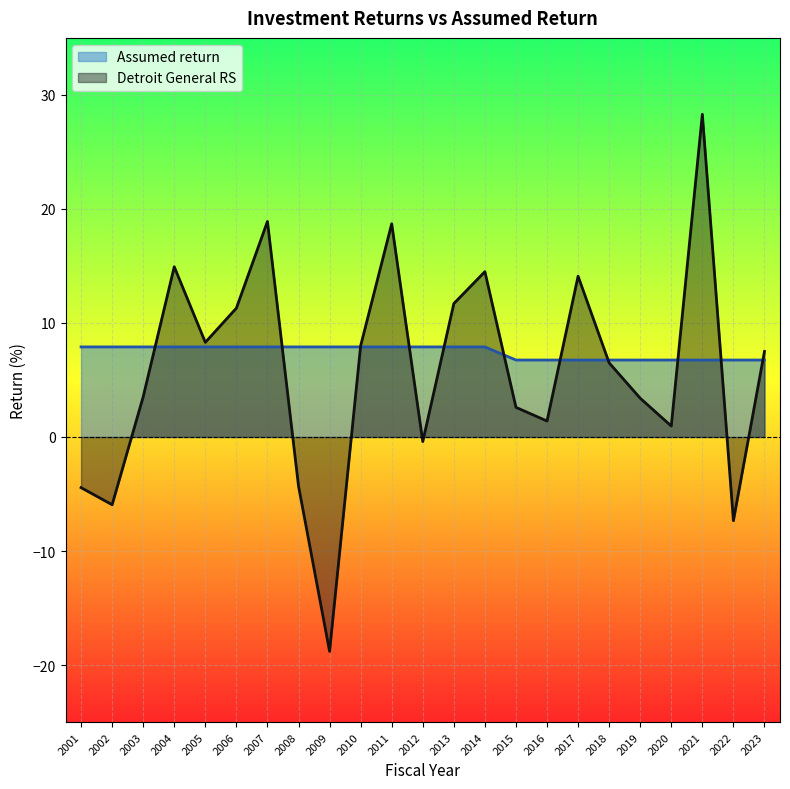

Reading left to right, what are all the values shown in this chart?

Detroit General RS: 2001=-4.4	2002=-5.9	2003=3.5	2004=14.9	2005=8.3	2006=11.3	2007=18.9	2008=-4.3	2009=-18.8	2010=8.0	2011=18.7	2012=-0.4	2013=11.7	2014=14.5	2015=2.6	2016=1.4	2017=14.1	2018=6.5	2019=3.4	2020=1.0	2021=28.3	2022=-7.3	2023=7.5
Assumed return: 2001=7.9	2002=7.9	2003=7.9	2004=7.9	2005=7.9	2006=7.9	2007=7.9	2008=7.9	2009=7.9	2010=7.9	2011=7.9	2012=7.9	2013=7.9	2014=7.9	2015=6.8	2016=6.8	2017=6.8	2018=6.8	2019=6.8	2020=6.8	2021=6.8	2022=6.8	2023=6.8